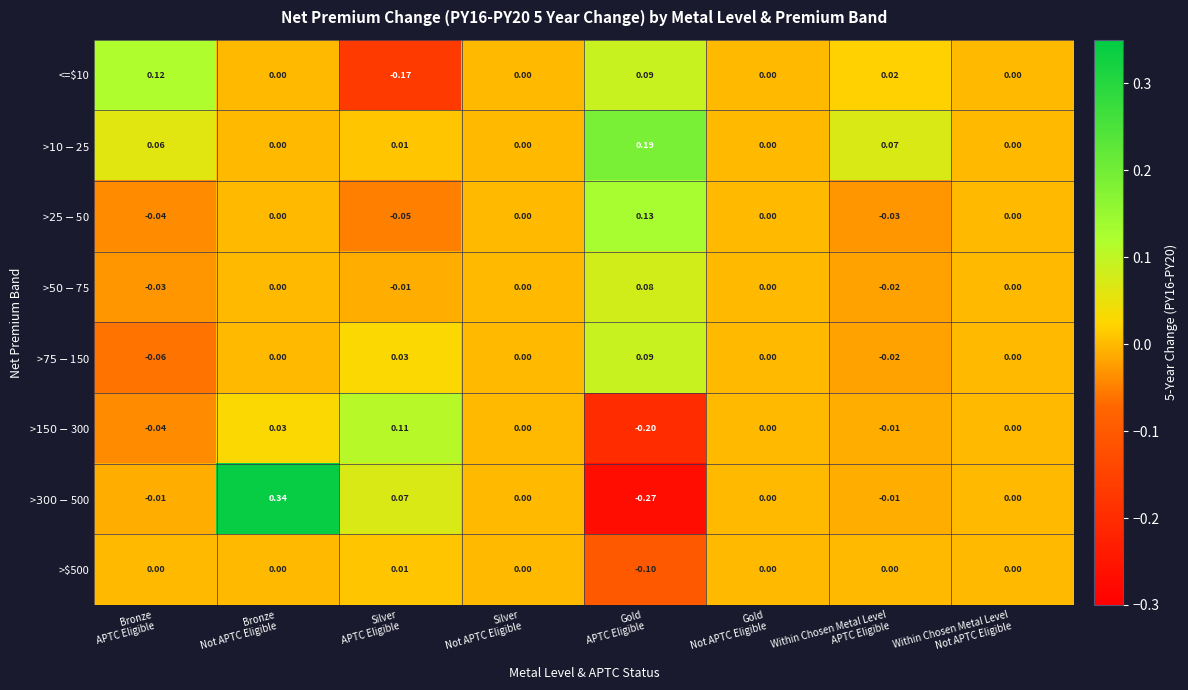

Between Gold
APTC Eligible and Within Chosen Metal Level
APTC Eligible, which series saw the biggest shift?

>$300-$500